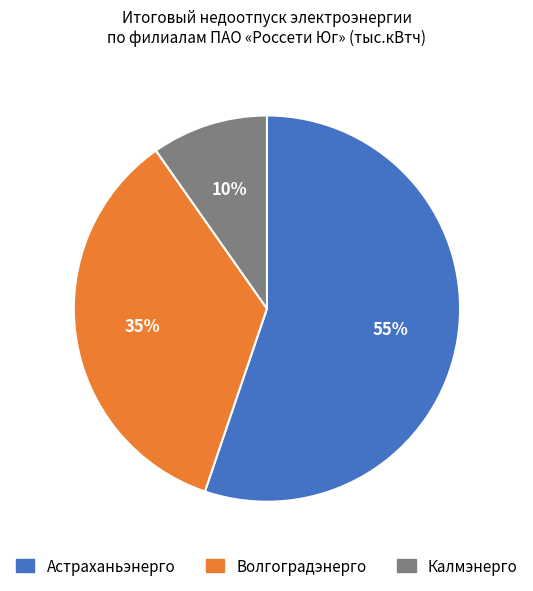

Is there any slice that represents more than half of the pie?

Yes